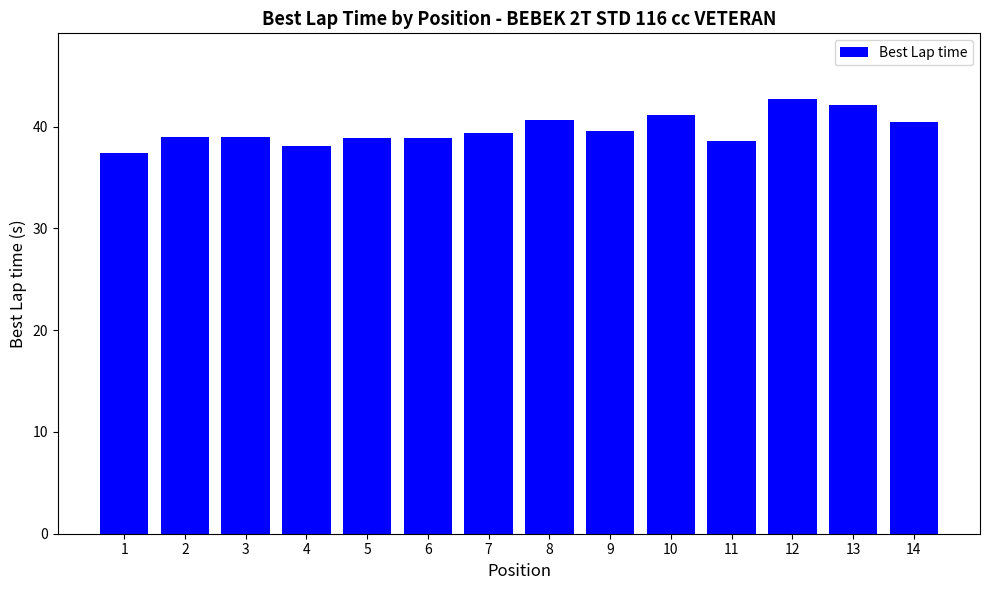

What value does the data have at 5?

38.9